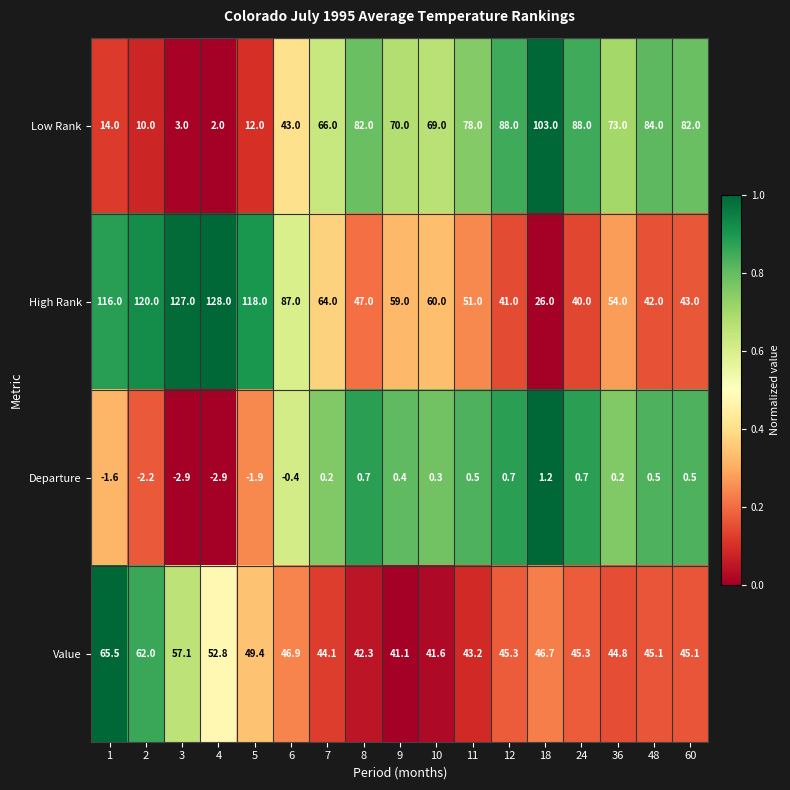

At 12, list the series in order from largest to smallest.

Low Rank, Value, High Rank, Departure